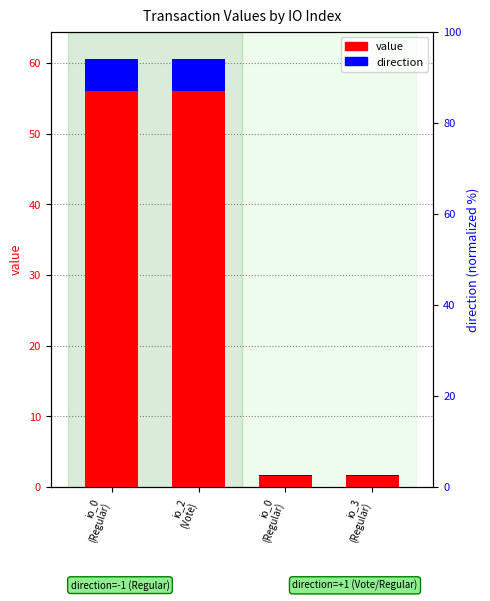

How many categories are shown in the chart?

4